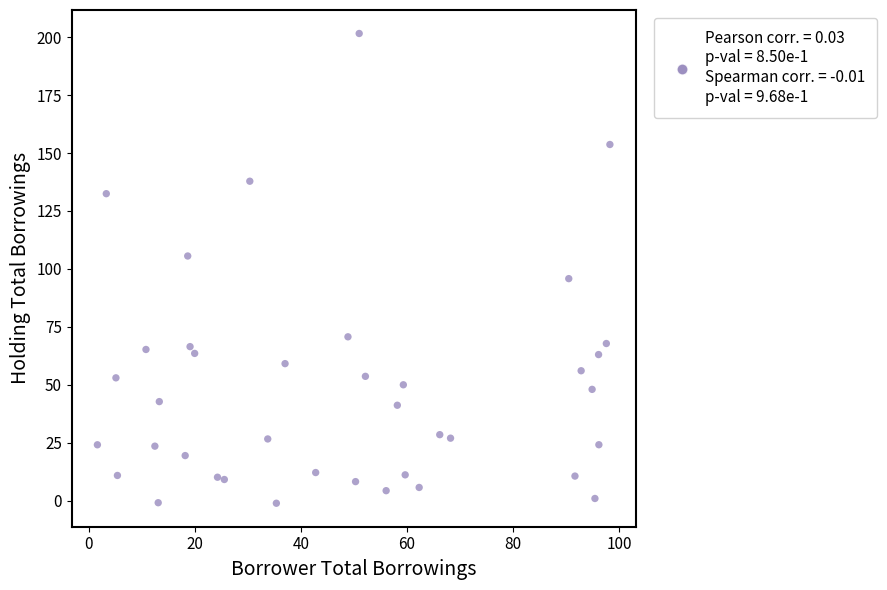

What is the range of Y values (max minus min)?

202.8